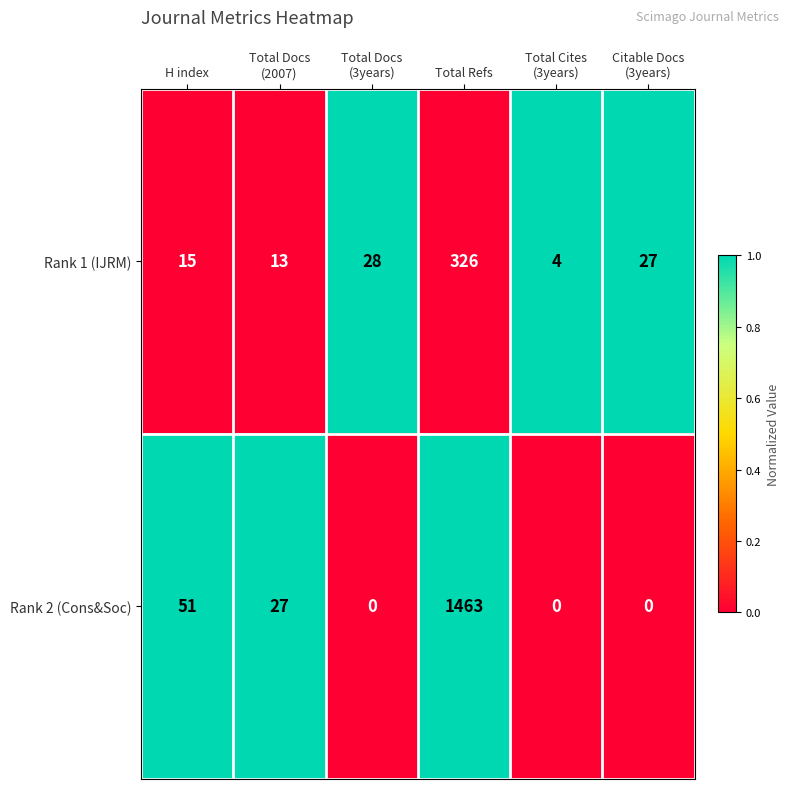

How many positive values does the Rank 2 (Cons&Soc) series have?

3